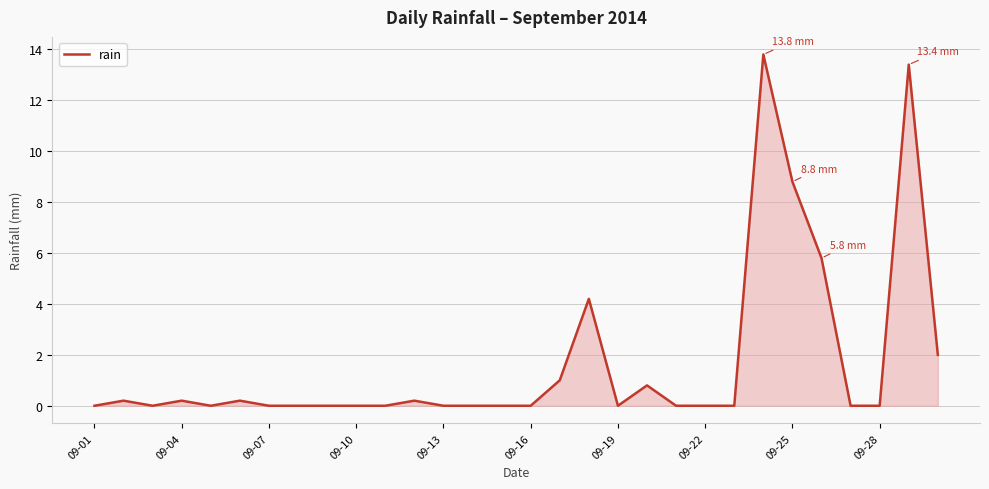

What is the difference between the maximum and minimum values?

13.8